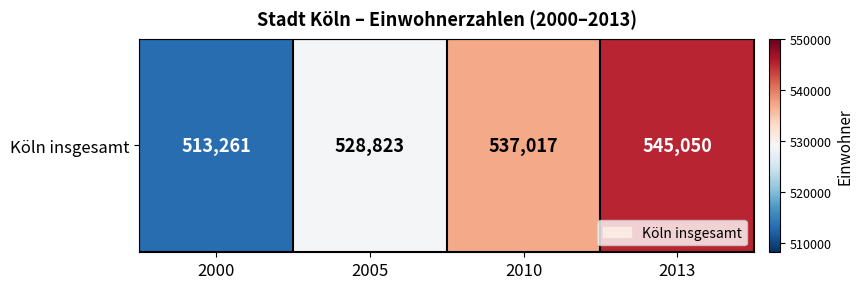

What is the sum of the values at 2010 and 2005?

1065840